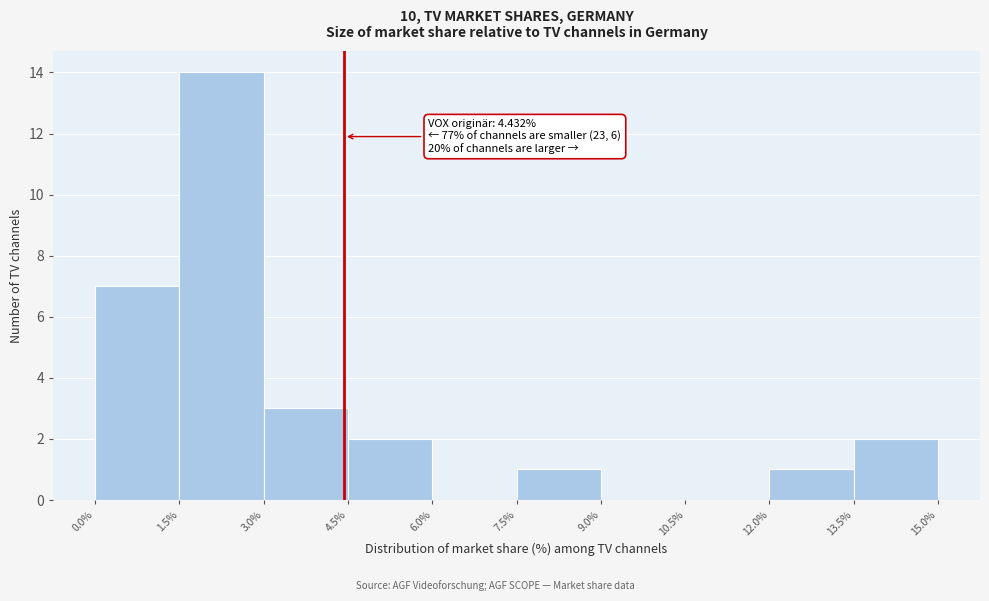

Which range on the x-axis has the tallest bar?

1.5% to 3.0%